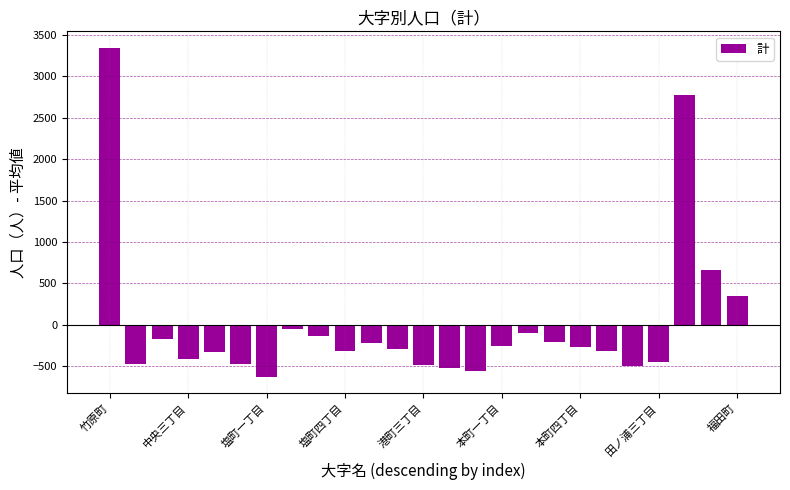

What is the value of the 6th bar from the left?

-466.0